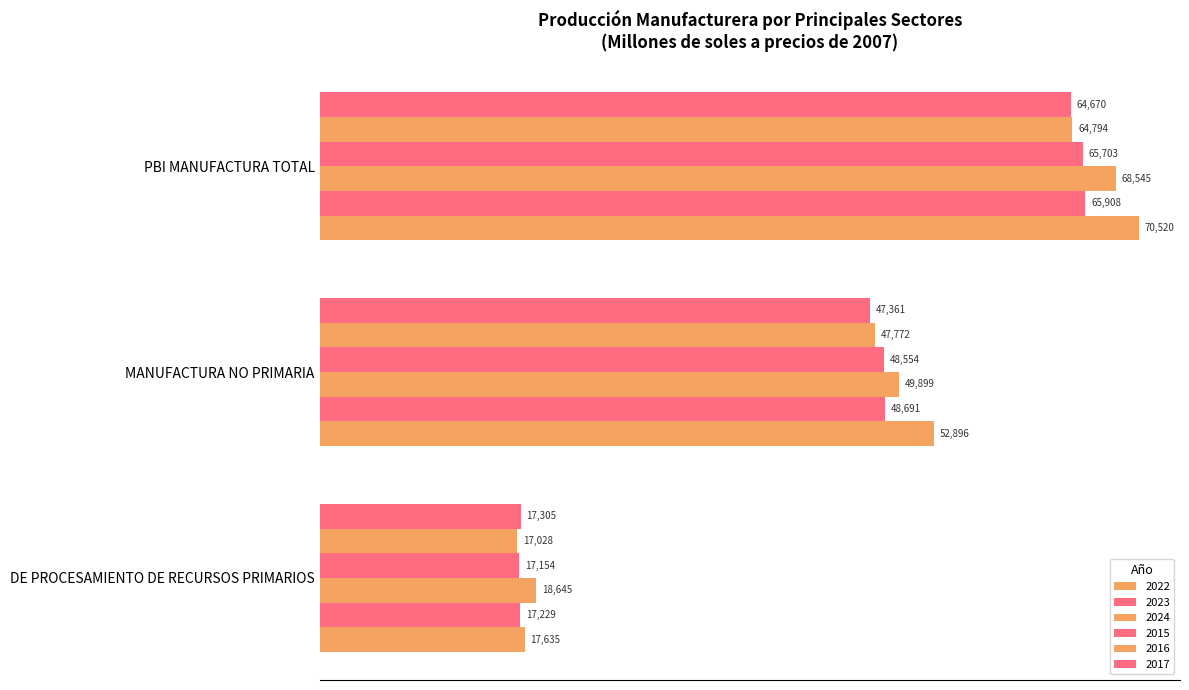

The value of 2023 at PBI MANUFACTURA TOTAL is 100357.3. True or false?

False